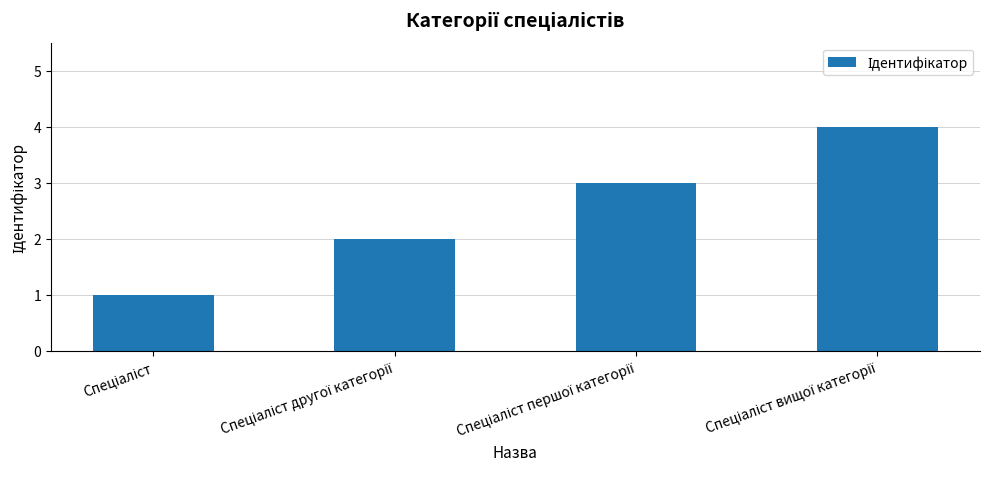

What is the difference between the maximum and minimum values?

3